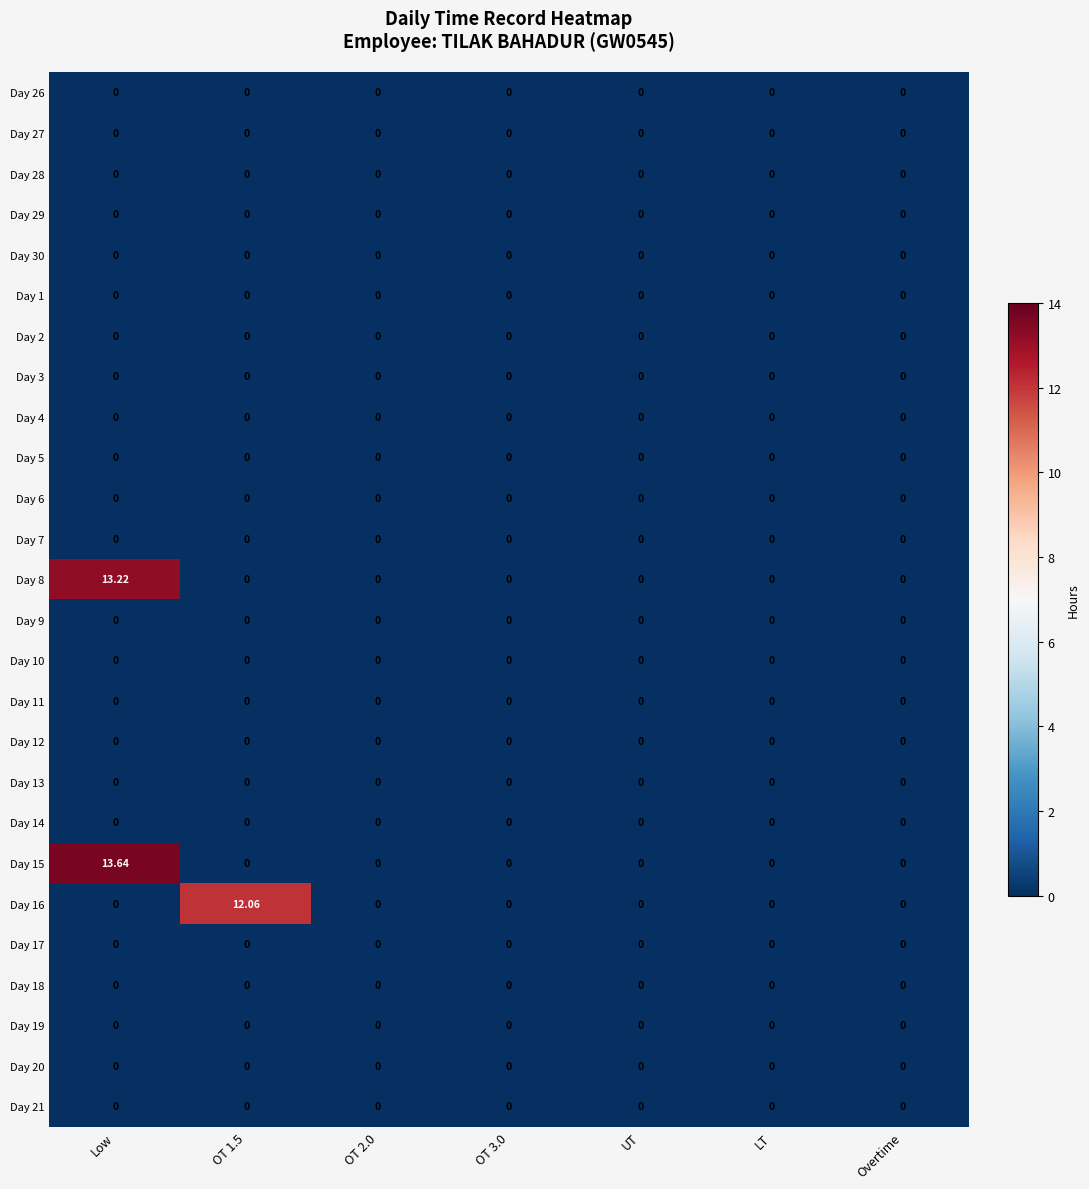

At which category is the sum across all series the highest?

Low